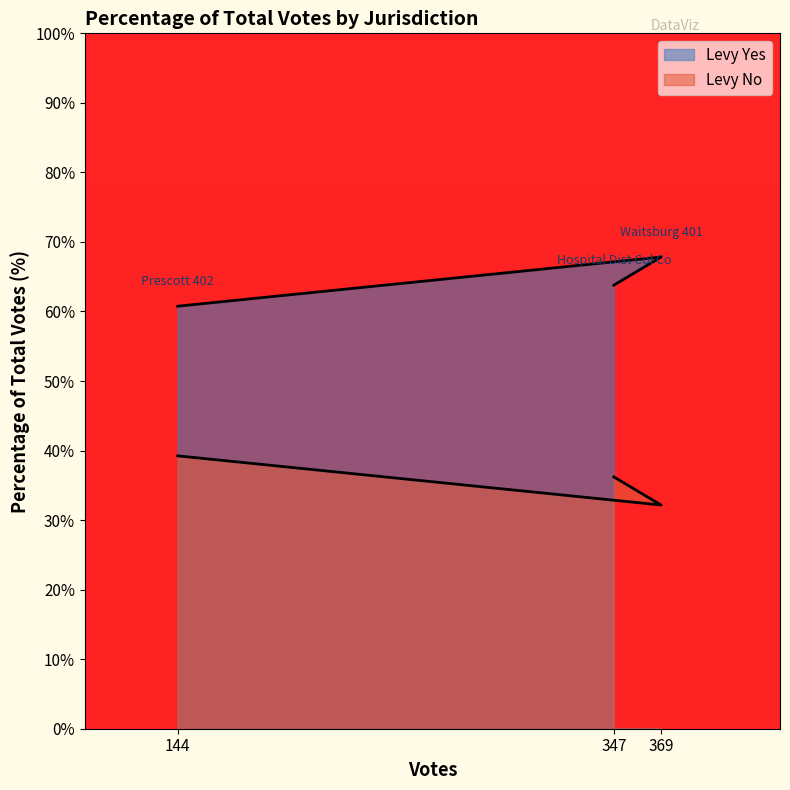

Between 144 and 369, which series saw the biggest shift?

Levy Yes